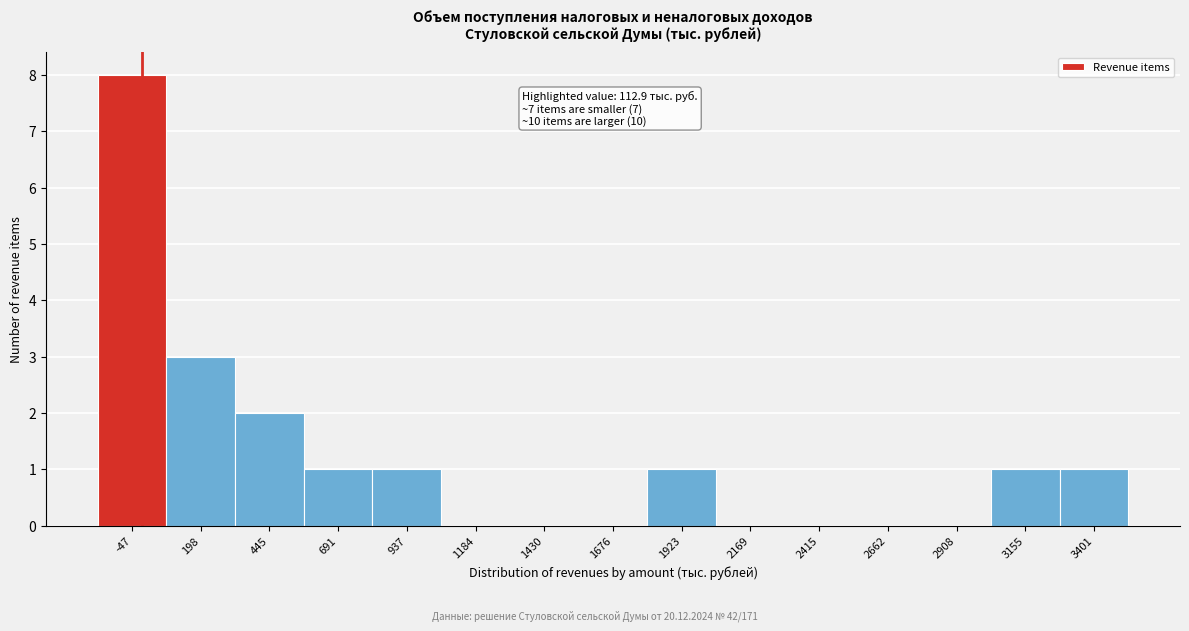

Reading left to right, transcribe all the data shown in this chart.

-47=8	198=3	445=2	691=1	937=1	1184=0	1430=0	1676=0	1923=1	2169=0	2415=0	2662=0	2908=0	3155=1	3401=1